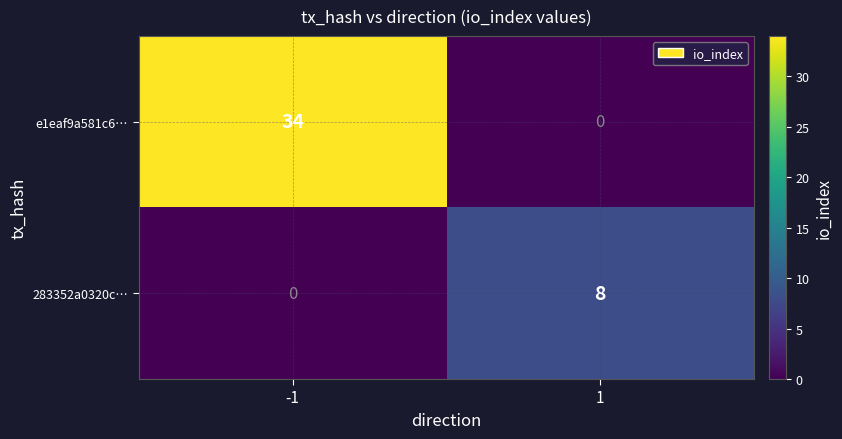

What is the maximum value shown in the chart?

34